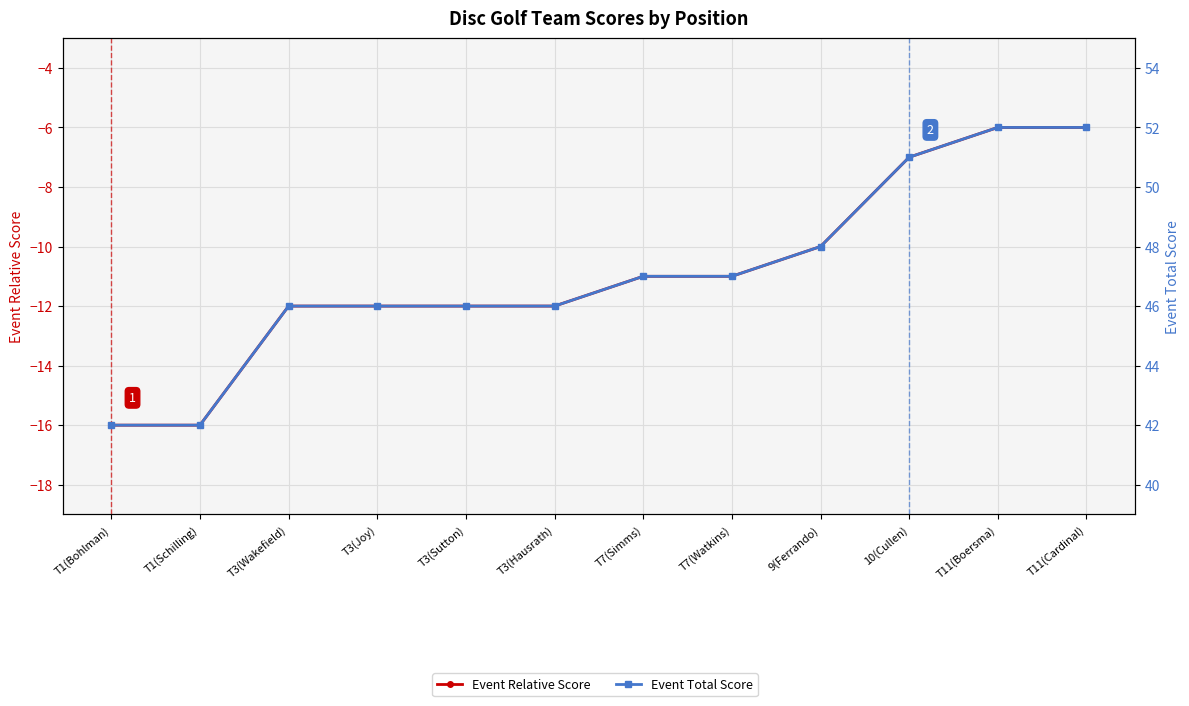

How many data points does each series have?

12